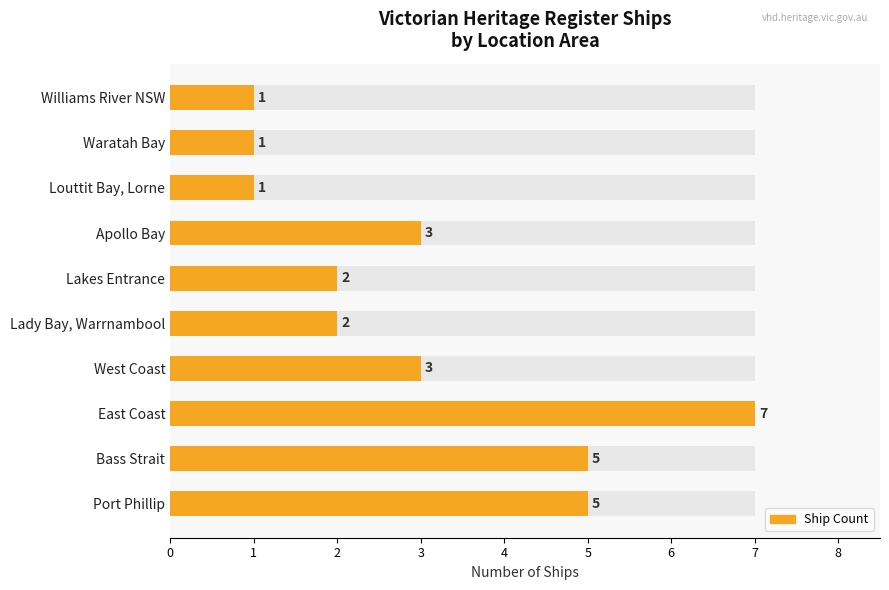

Reading right to left, extract all data points from this chart.

1	1	1	3	2	2	3	7	5	5